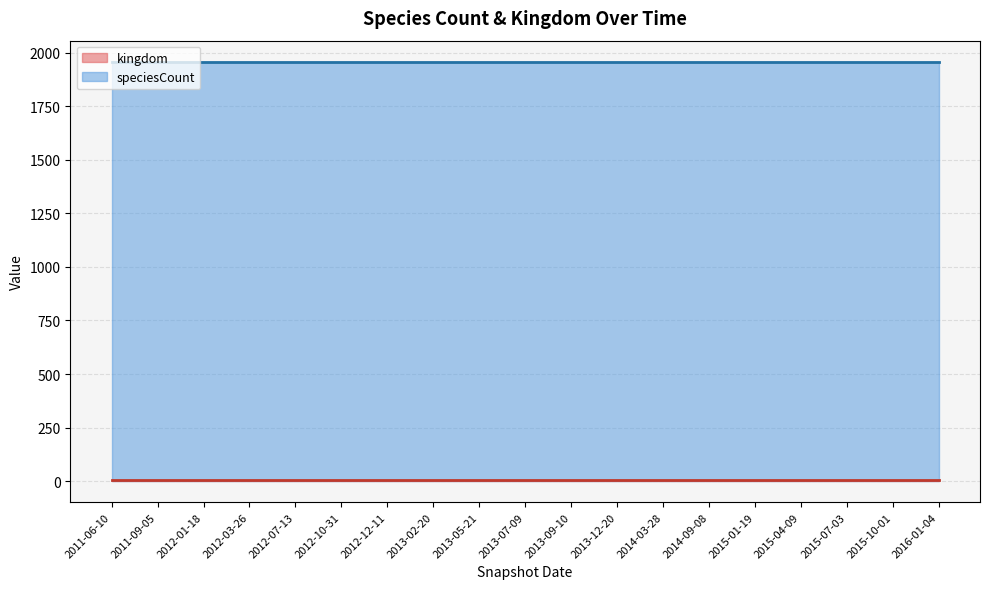

The speciesCount series shows 1958 at 2013-07-09. True or false?

True